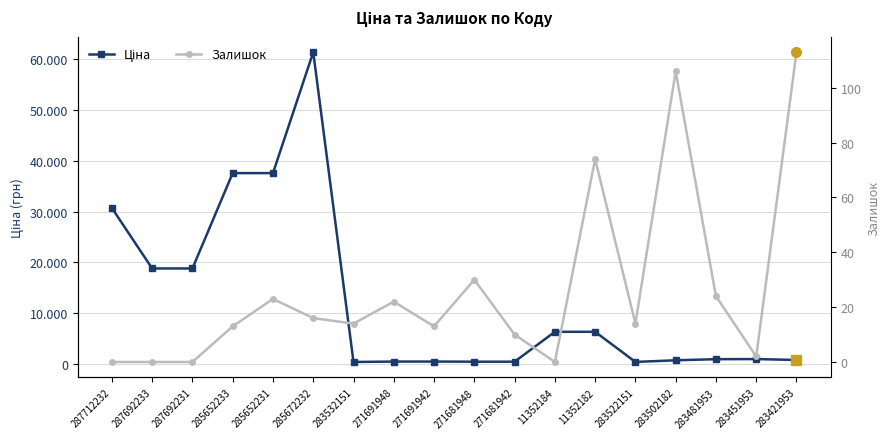

At how many categories does at least one series exceed 61347?

1